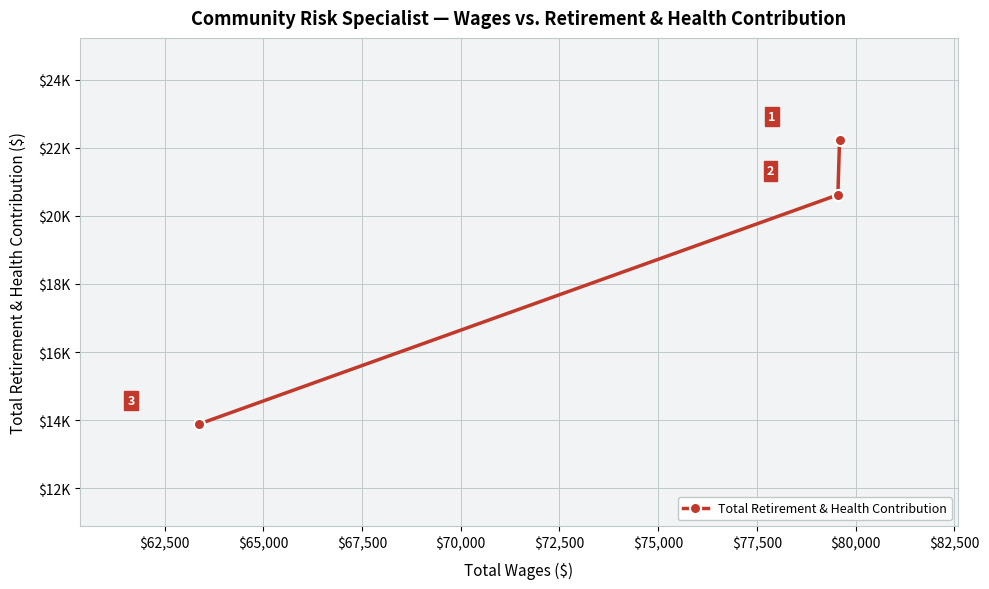

True or false: the data shows 5803 at $62,500.

False